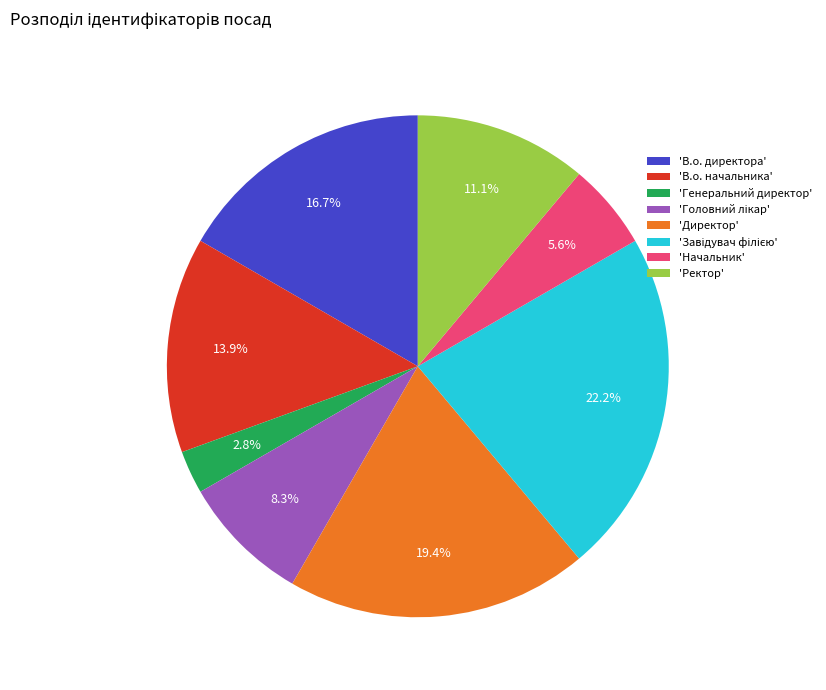

Between 'В.о. начальника' and 'В.о. директора', which is larger?

'В.о. директора'